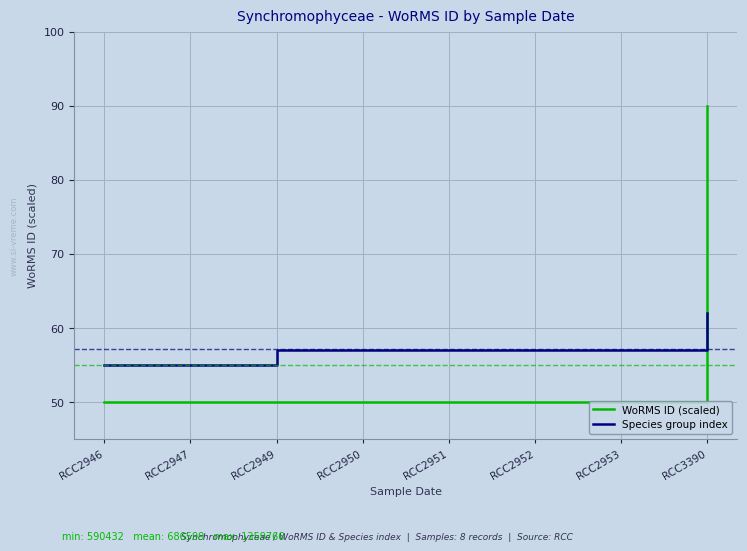

How many intersections are there between Species group index and WoRMS ID (scaled)?

1